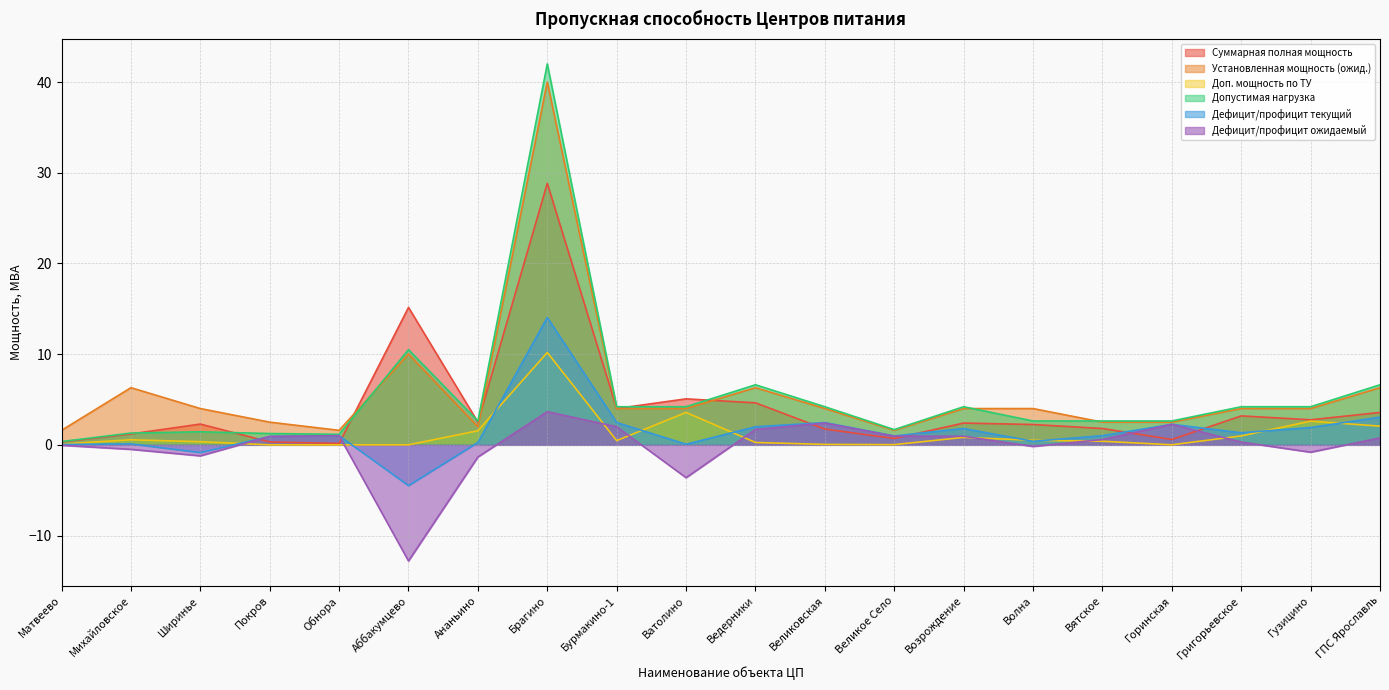

Which series has the largest range (max minus min)?

Допустимая нагрузка